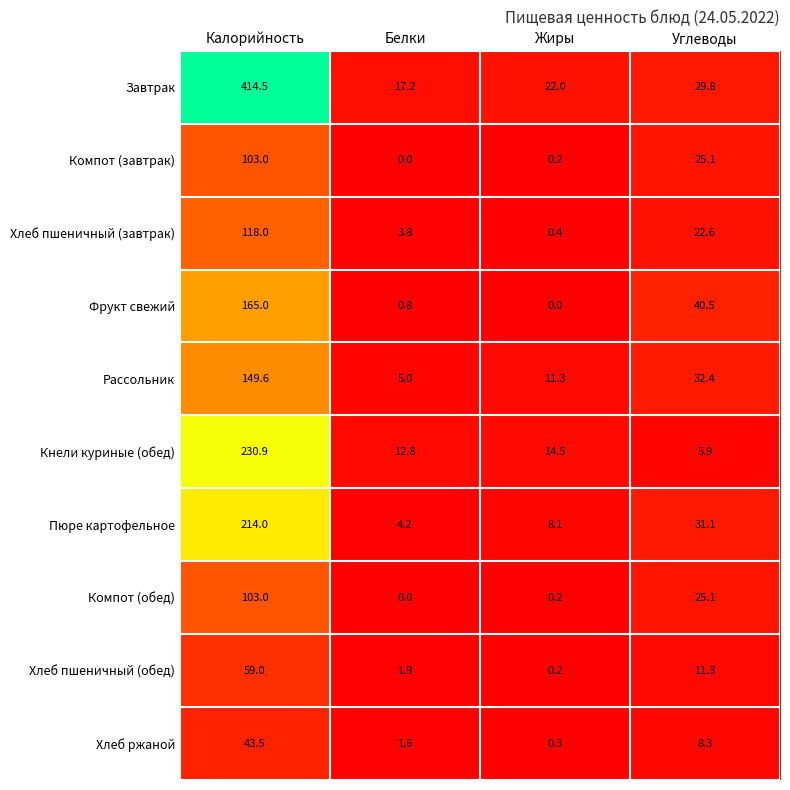

Count the number of data series in this chart.

10